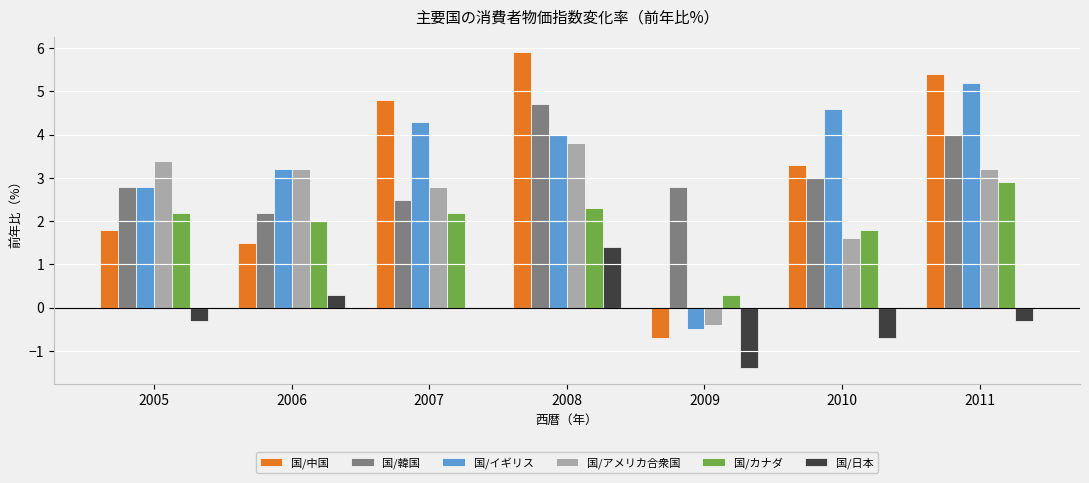

What is the highest value of the 国/イギリス series?

5.2